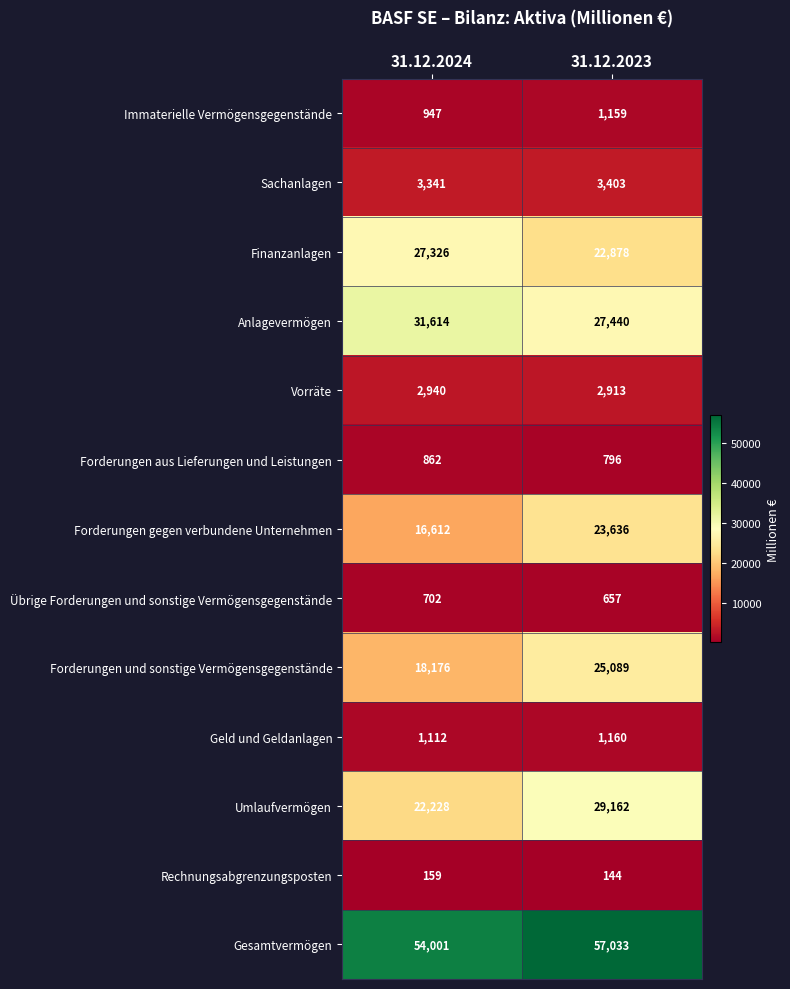

The value of Übrige Forderungen und sonstige Vermögensgegenstände at 31.12.2024 is 702. True or false?

True